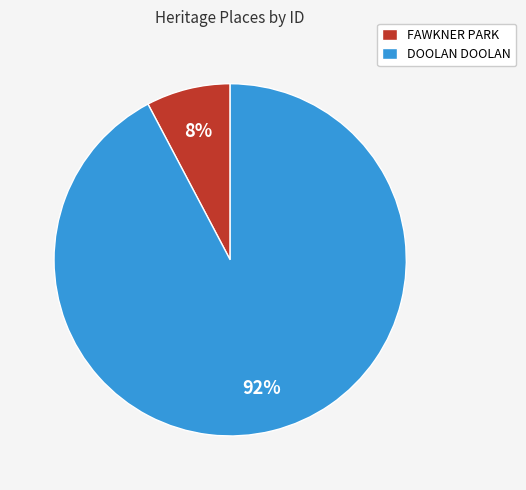

What percentage is the DOOLAN DOOLAN slice, to the nearest percent?

92%